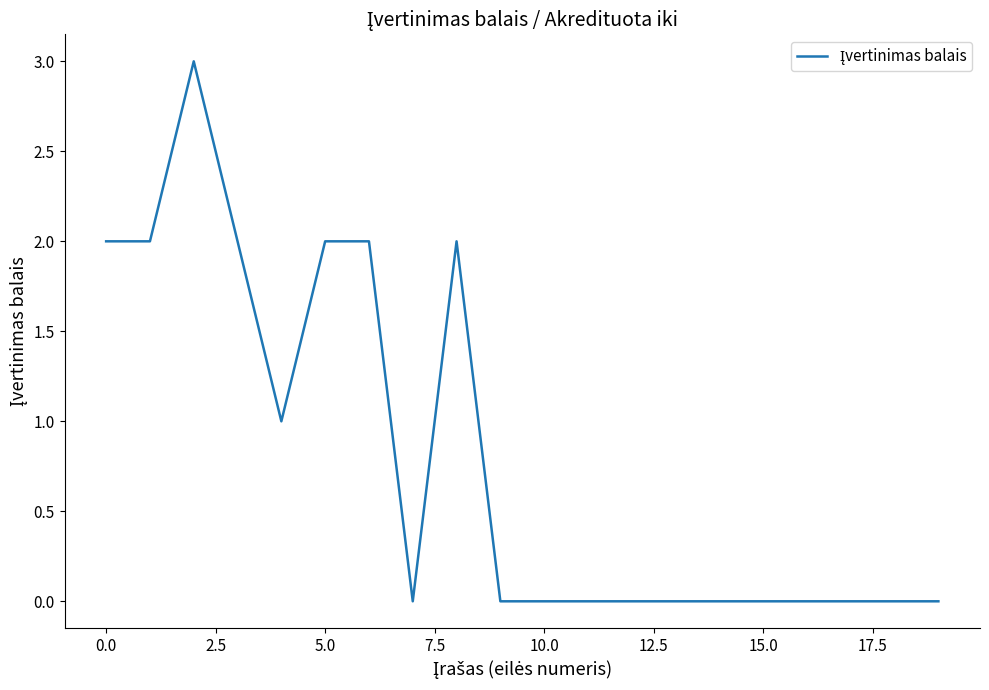

What is the difference between the maximum and minimum values?

3